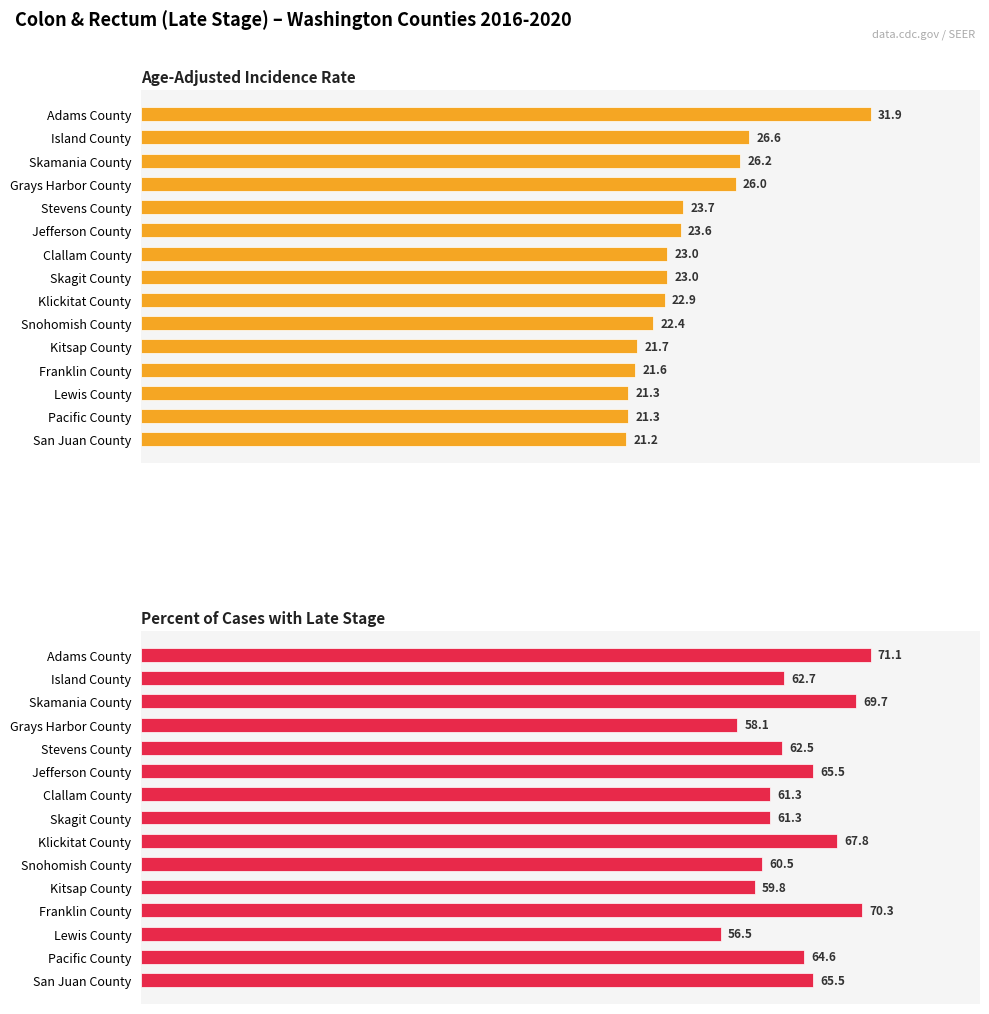

What is the sum of all Percent of Cases with Late Stage values?

957.2